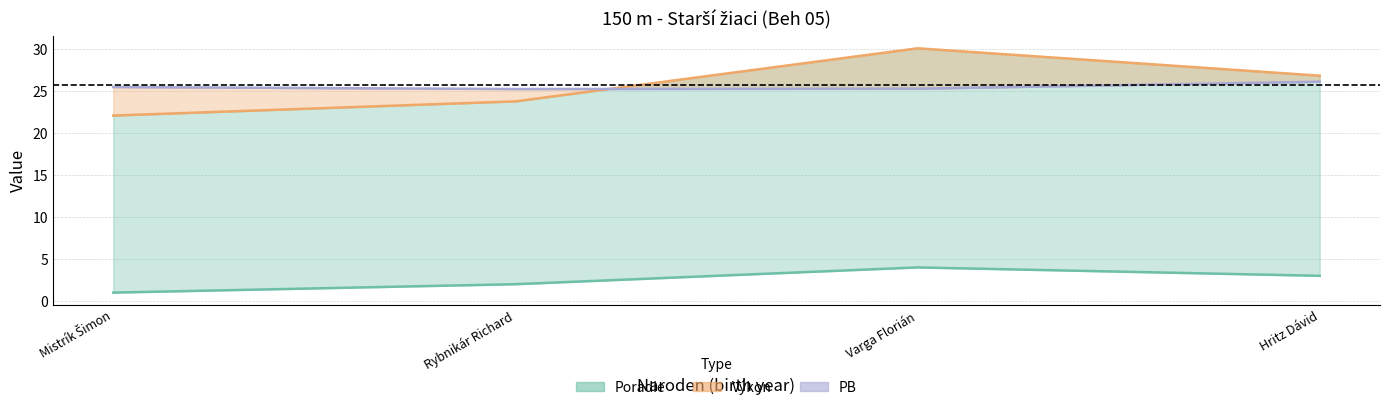

Does the chart display data point markers on the line(s)?

No